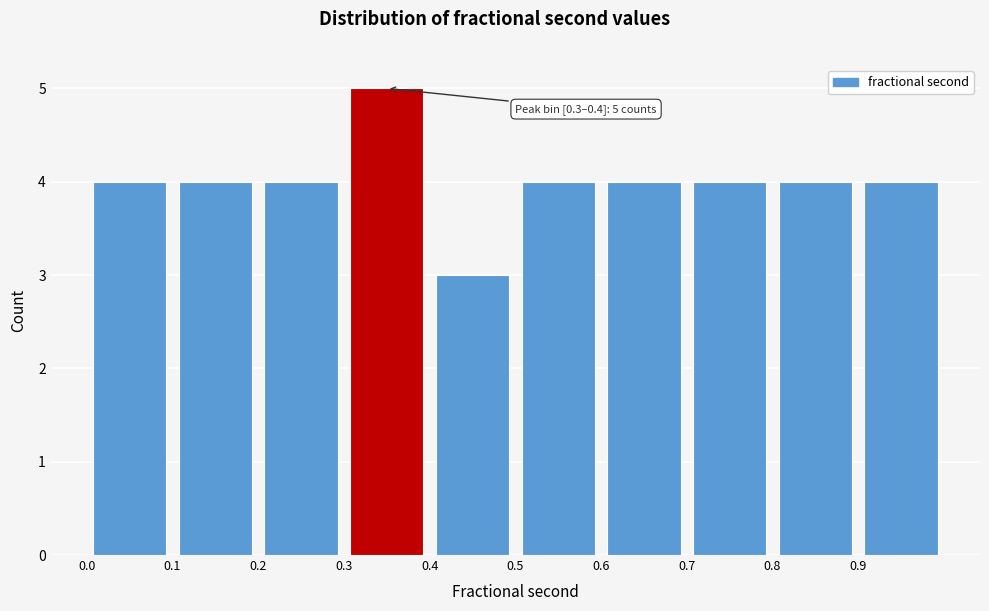

Which range on the x-axis has the tallest bar?

0.3 to 0.4